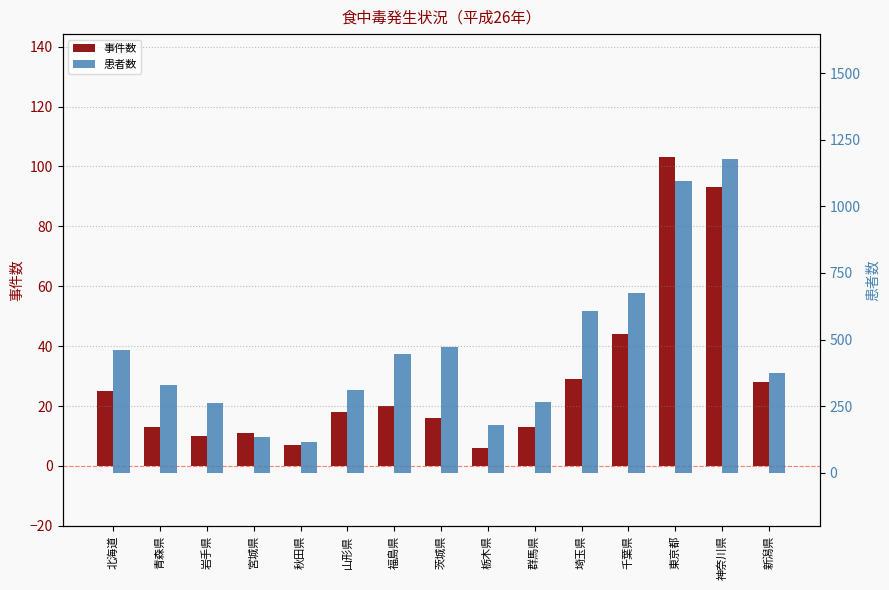

What is the greatest value displayed?

1177